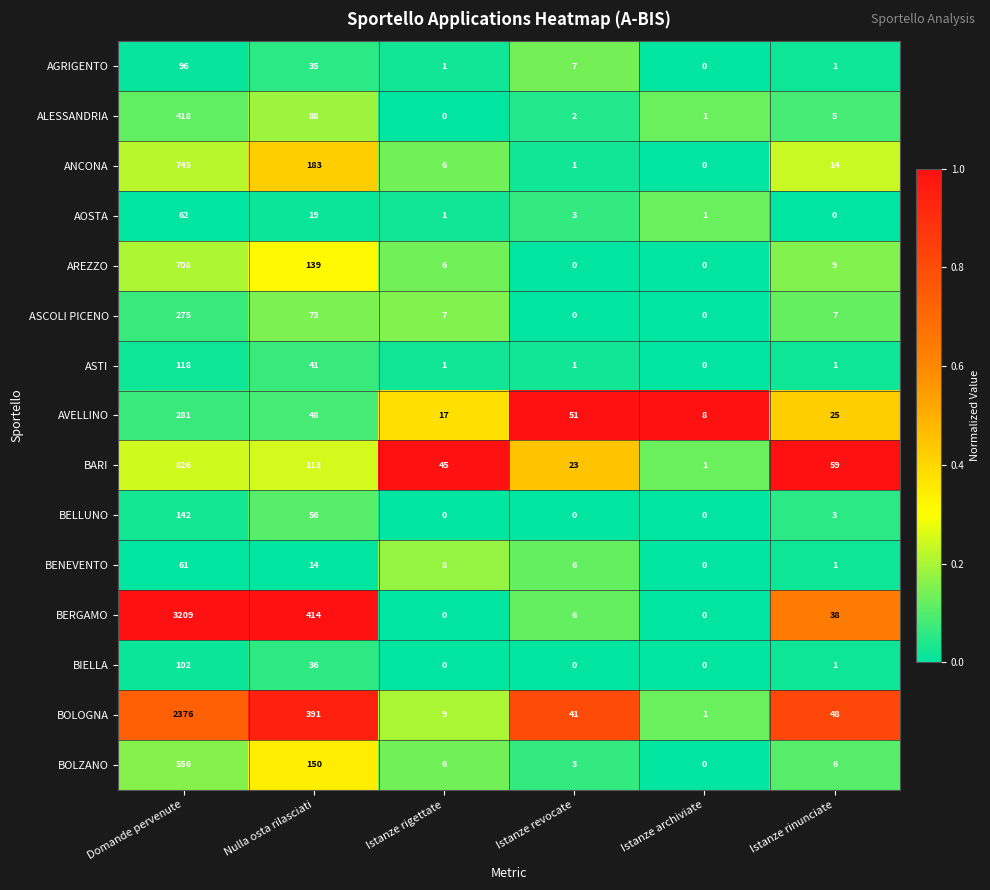

The BERGAMO series shows 2 at Istanze revocate. True or false?

False